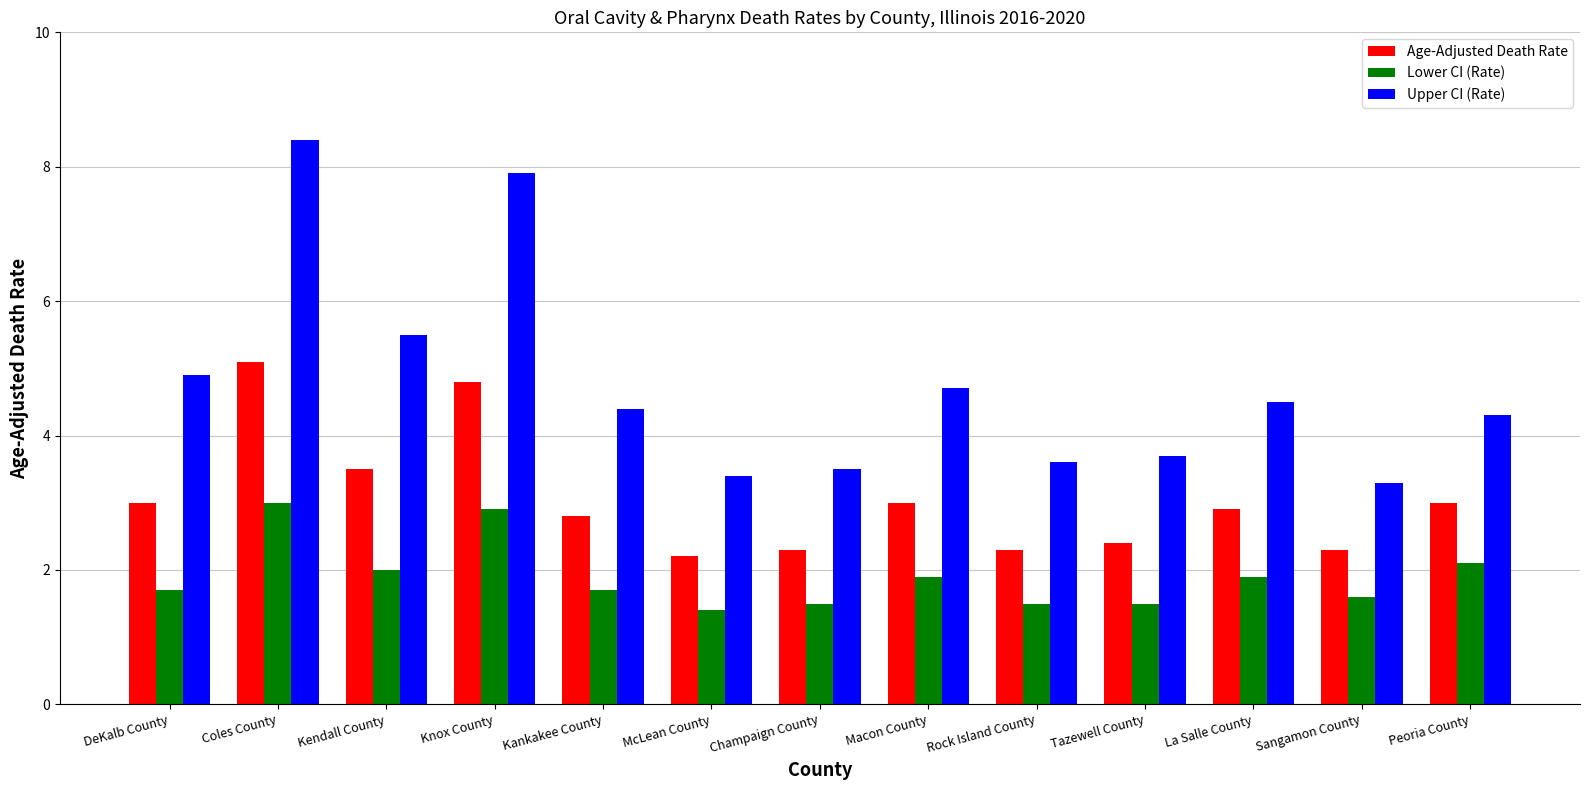

The value of Age-Adjusted Death Rate at Knox County is 4.8. True or false?

True